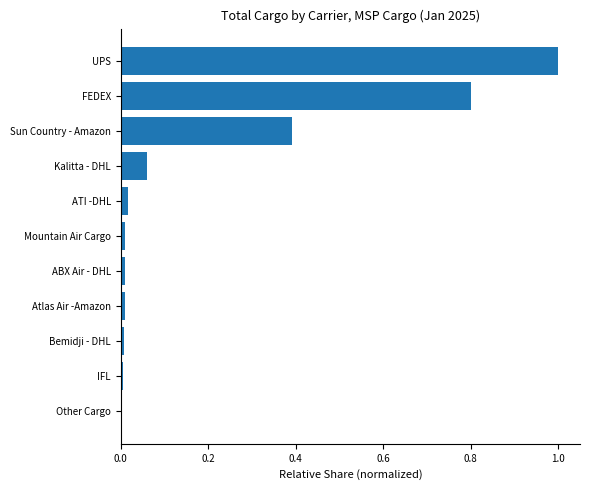

Are the bars grouped side by side (vs. stacked)?

No